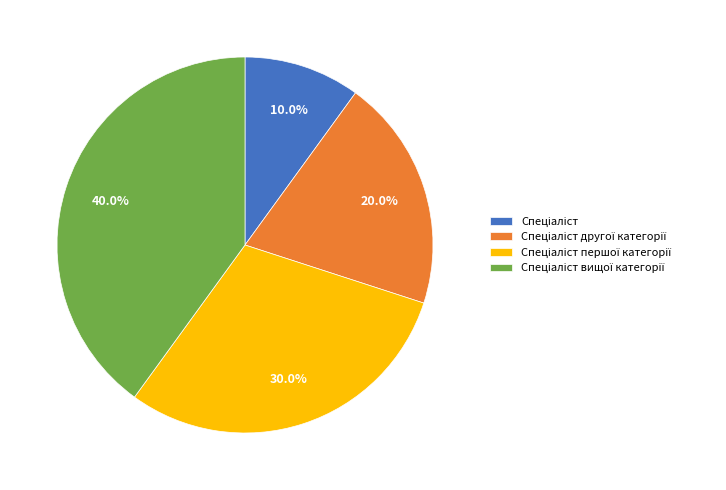

Is there a majority slice in this chart?

No